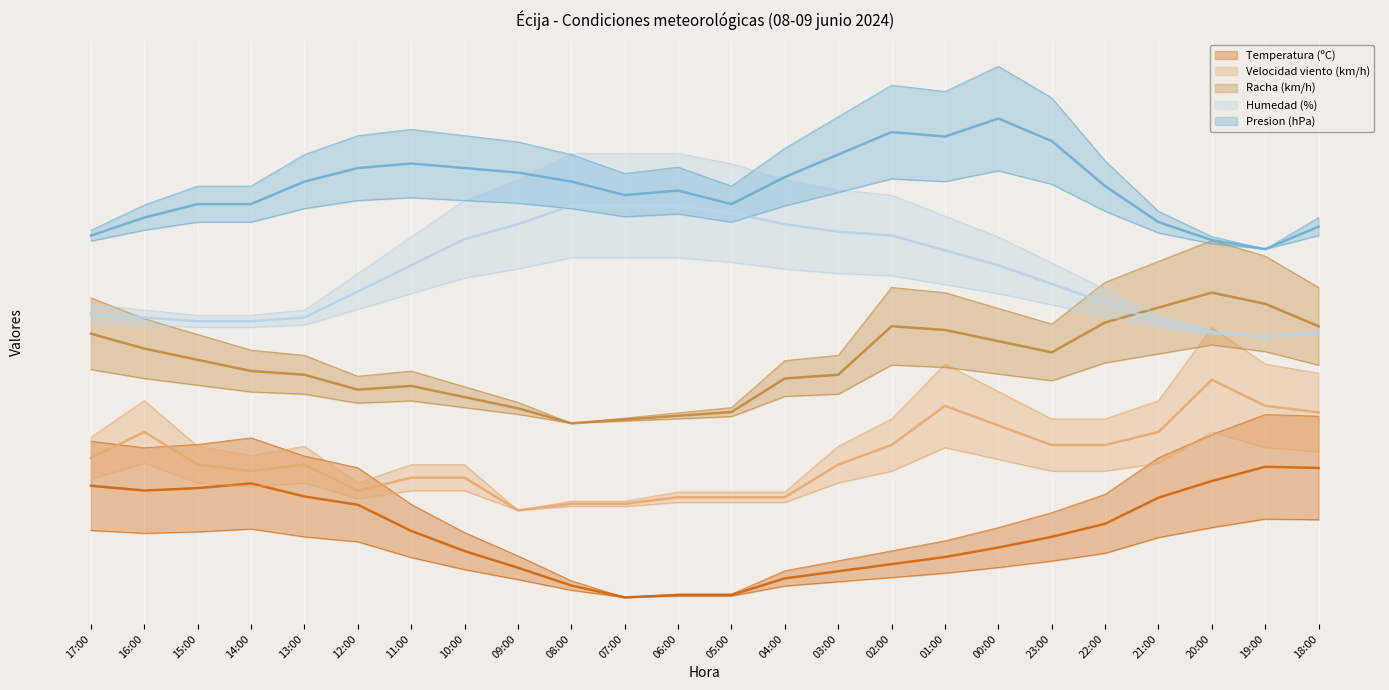

Between 20:00 and 21:00, which is larger?

20:00